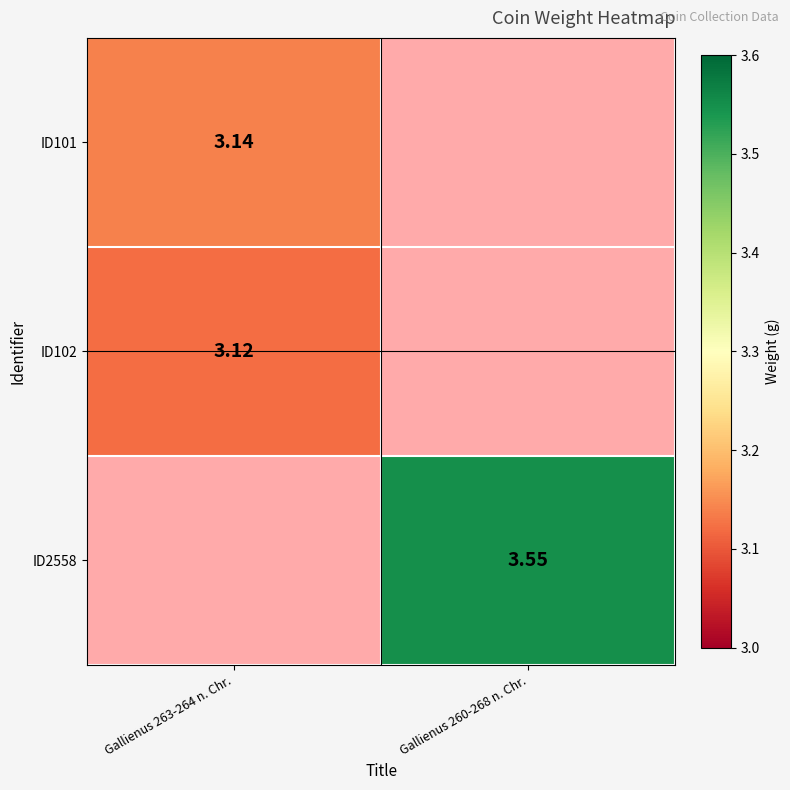

How many positive values does the ID102 series have?

1